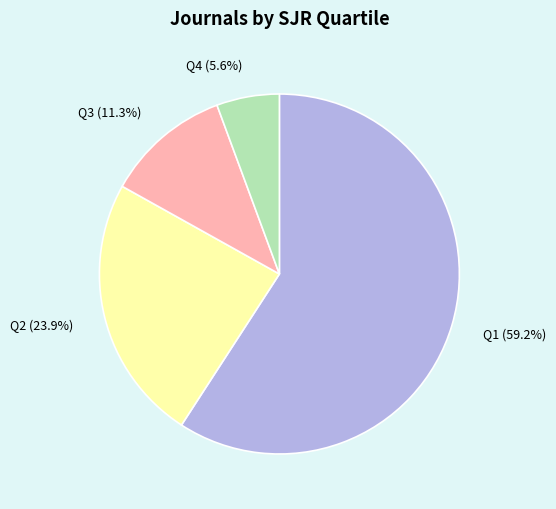

True or false: Q4 accounts for 1% of the total.

False